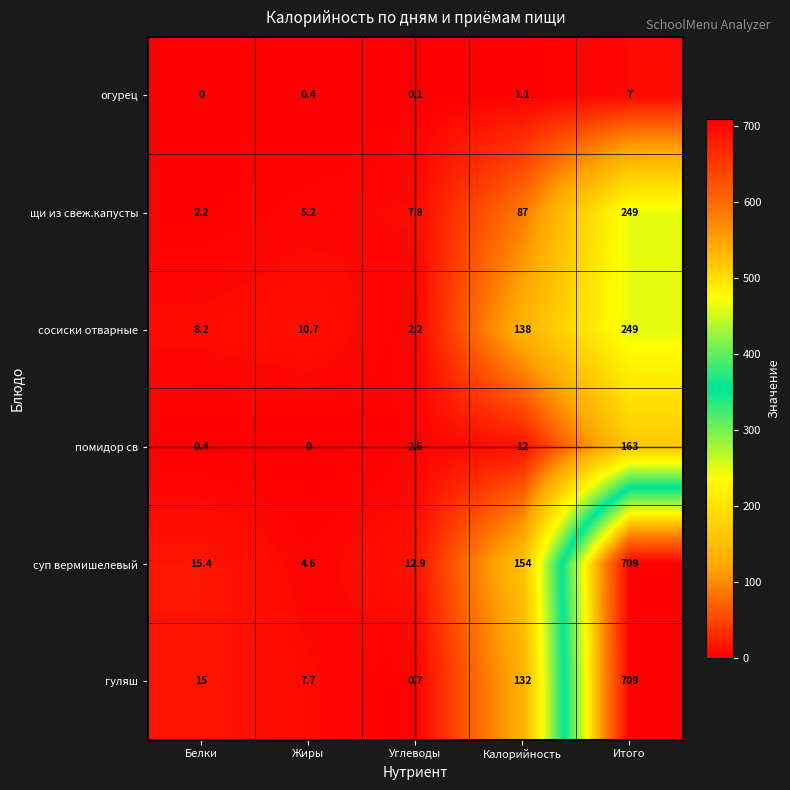

Which series has the widest spread of values?

гуляш